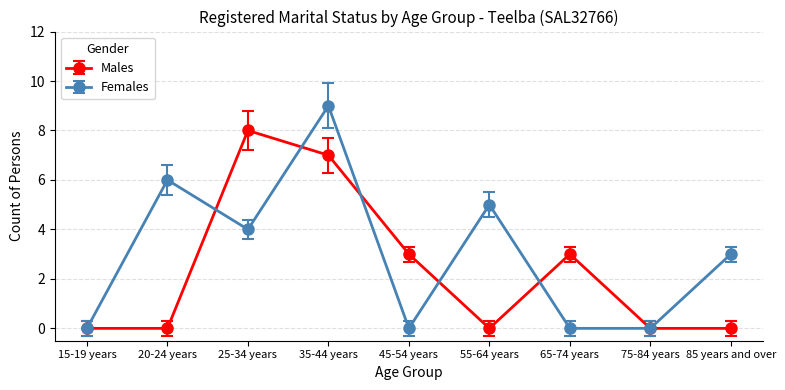

How many values in the Females series are below 3?

4